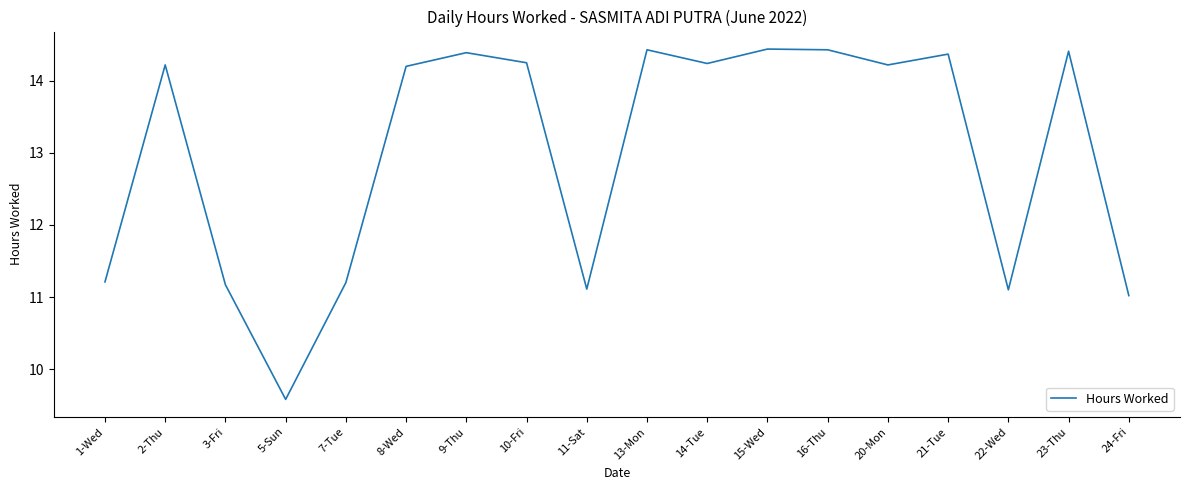

Which category has the lowest value across all series?

5-Sun